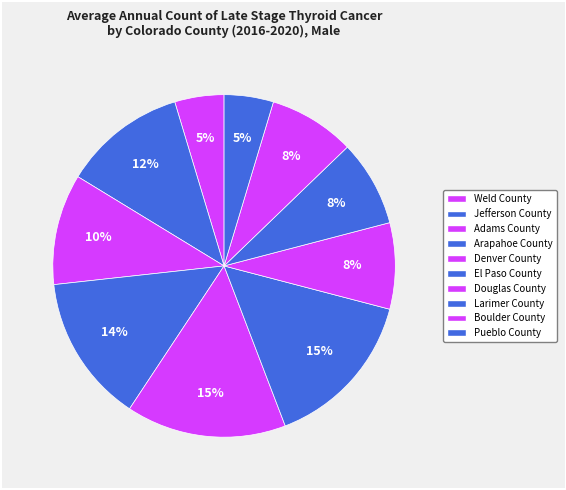

What is the change in value from Weld County to Adams County?

+5